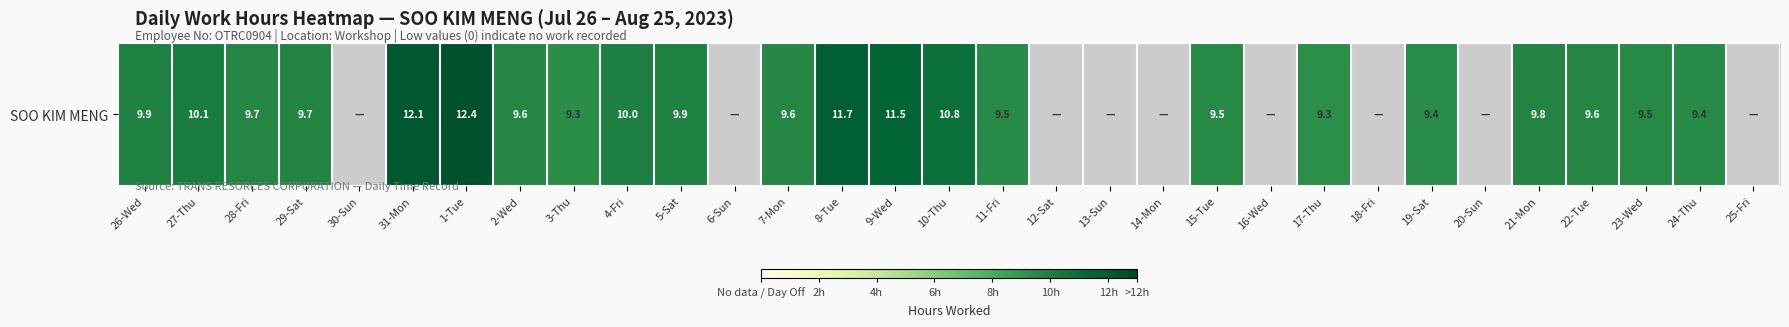

Reading right to left, list all the values displayed in this chart.

0.0	9.4	9.5	9.6	9.8	0.0	9.4	0.0	9.3	0.0	9.5	0.0	0.0	0.0	9.5	10.8	11.5	11.7	9.6	0.0	9.9	10.0	9.3	9.6	12.4	12.1	0.0	9.7	9.7	10.1	9.9